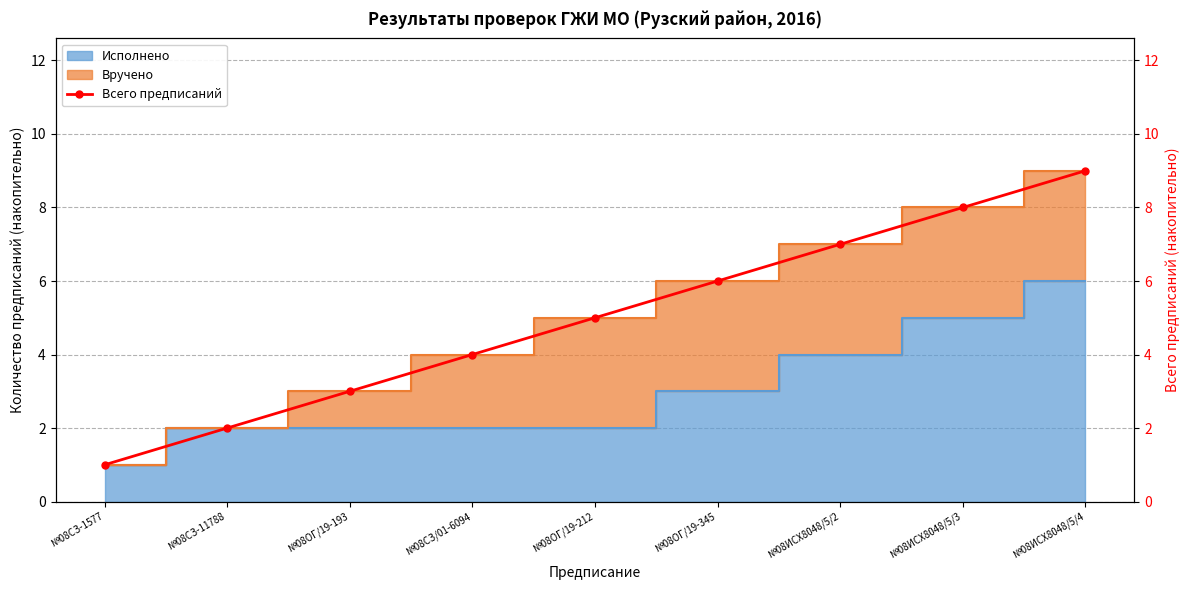

Which has a higher value, №08ОГ/19-345 or №08ИСХ8048/5/3?

№08ИСХ8048/5/3